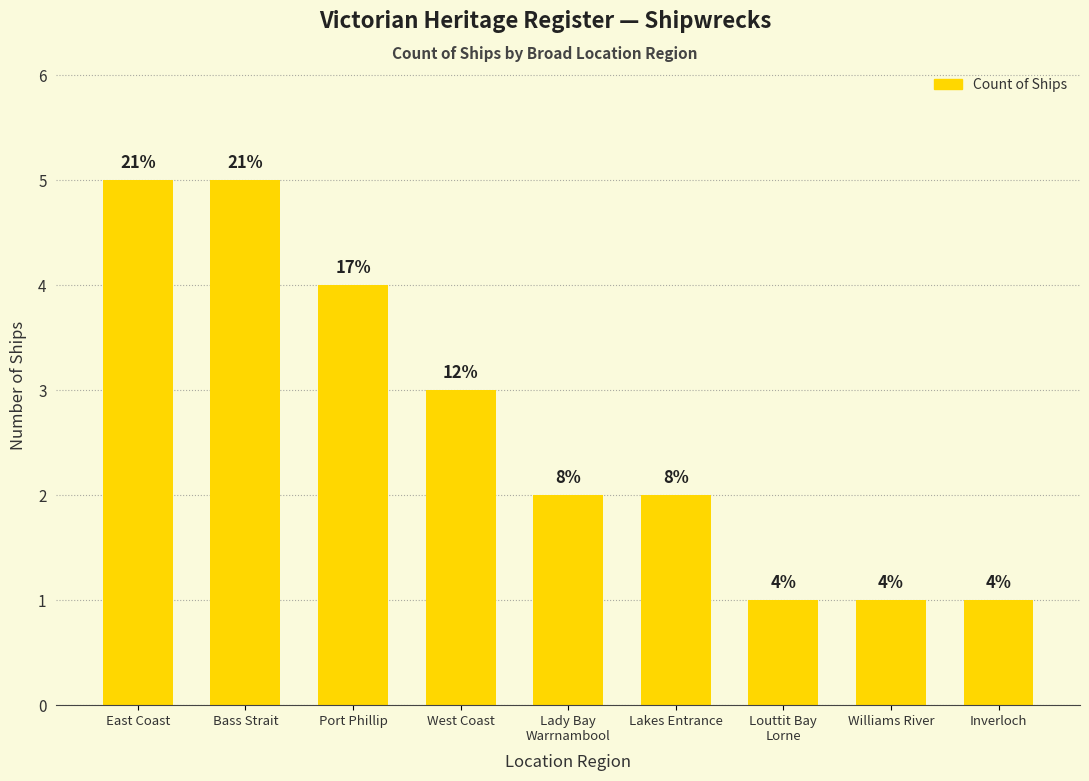

At which label is the value closest to 3?

West Coast